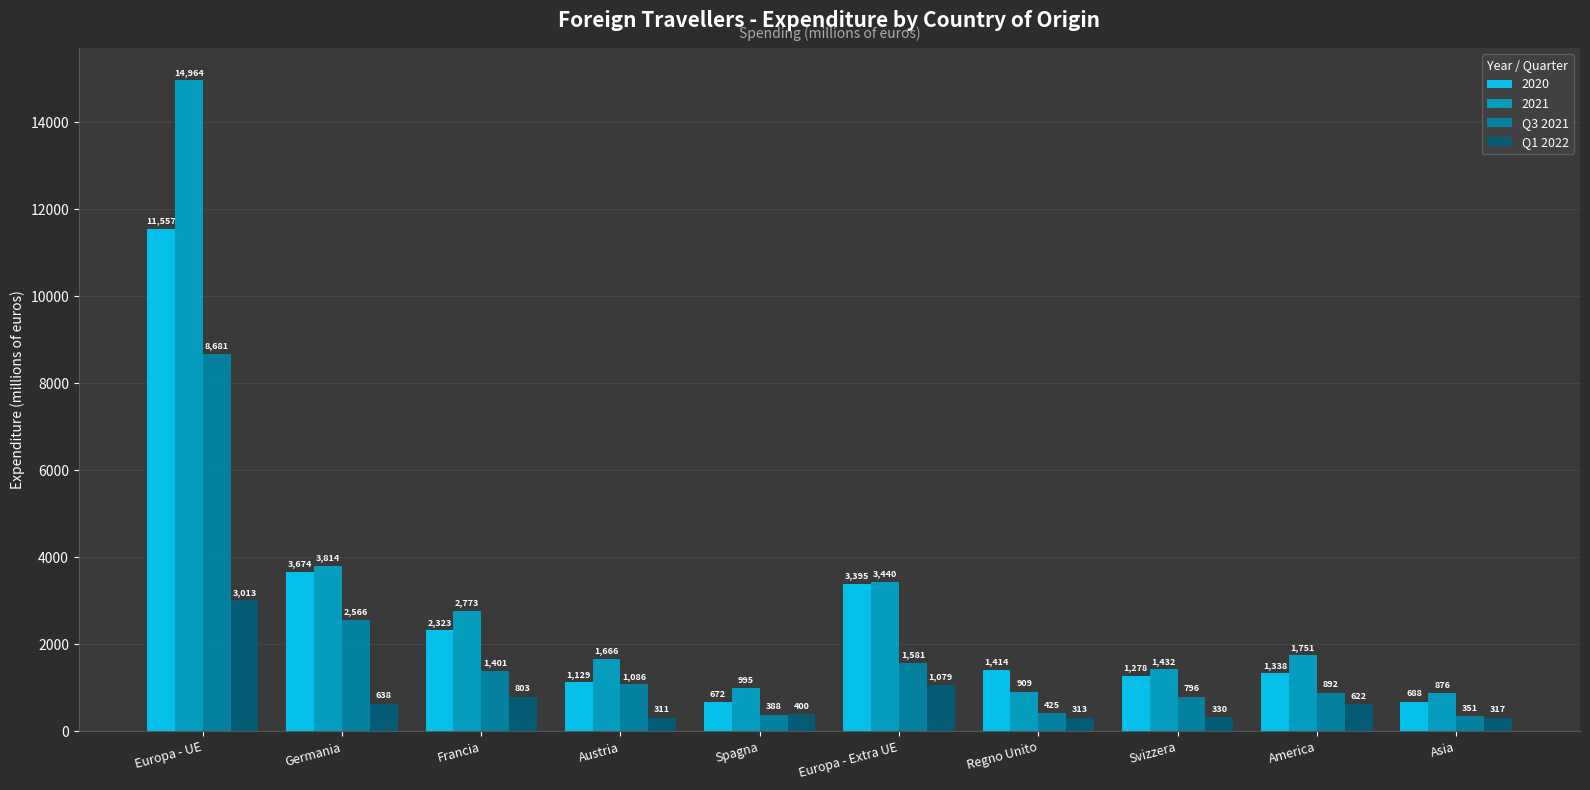

True or false: Q3 2021 has a value of 466.1 at Francia.

False